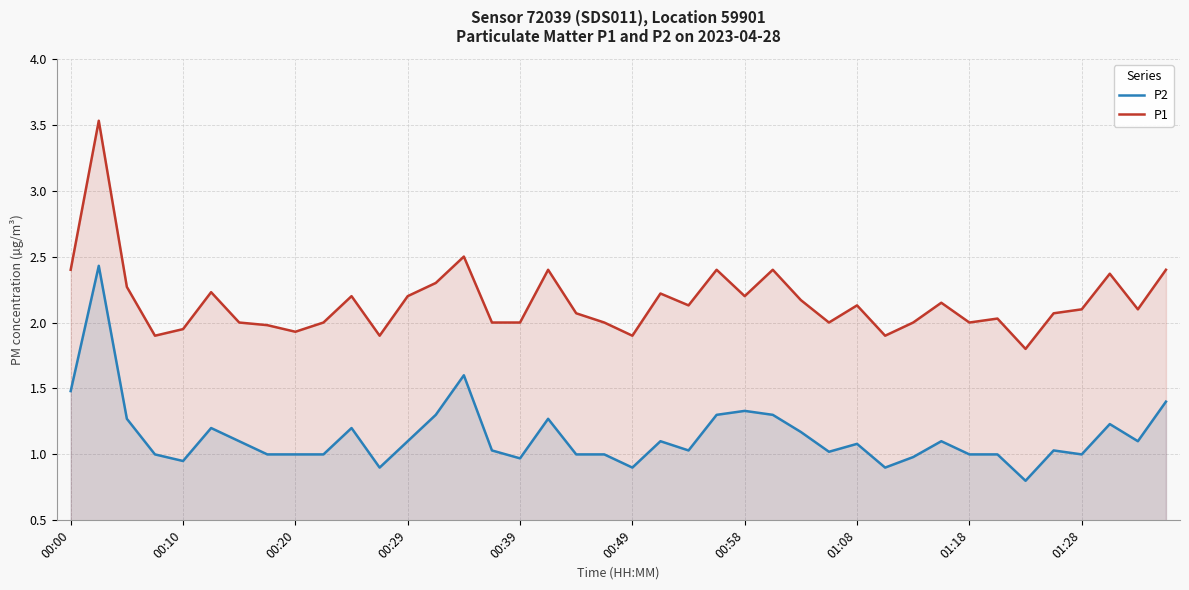

Reading right to left, transcribe all the data shown in this chart.

P2: 1.4	1.1	1.2	1.0	1.0	0.8	1.0	1.0	1.1	1.0	0.9	1.1	1.0	1.2	1.3	1.3	1.3	1.0	1.1	0.9	1.0	1.0	1.3	1.0	1.0	1.6	1.3	1.1	0.9	1.2	1.0	1.0	1.0	1.1	1.2	0.9	1.0	1.3	2.4	1.5
P1: 2.4	2.1	2.4	2.1	2.1	1.8	2.0	2.0	2.1	2.0	1.9	2.1	2.0	2.2	2.4	2.2	2.4	2.1	2.2	1.9	2.0	2.1	2.4	2.0	2.0	2.5	2.3	2.2	1.9	2.2	2.0	1.9	2.0	2.0	2.2	1.9	1.9	2.3	3.5	2.4